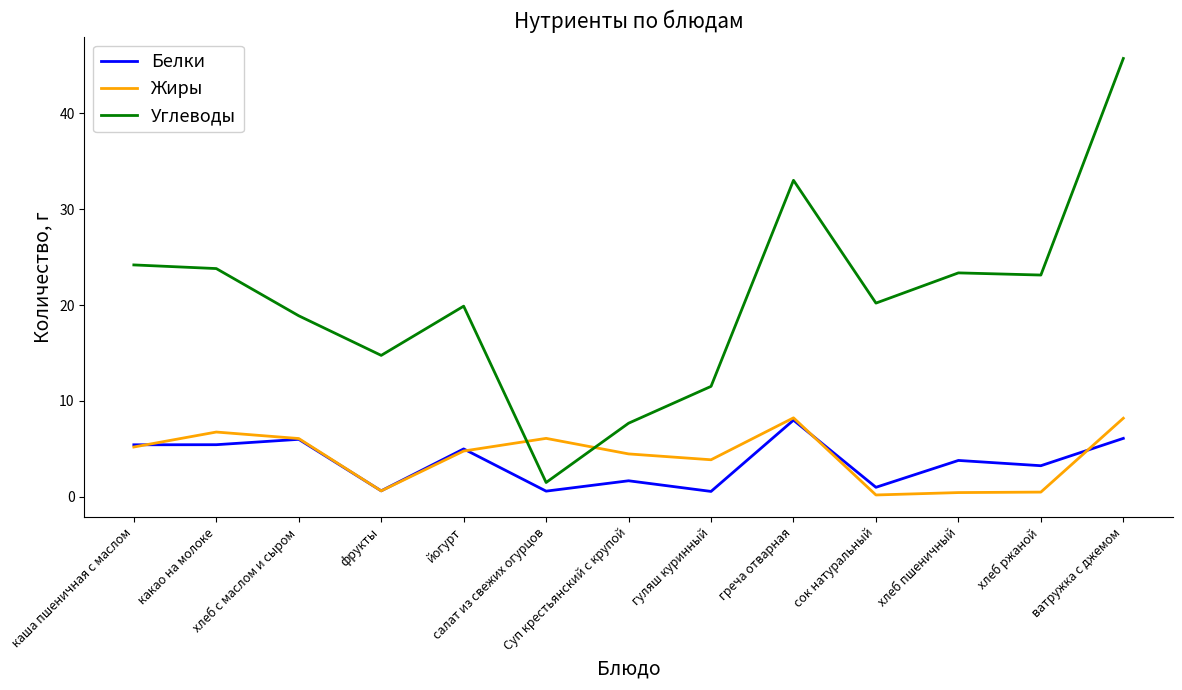

True or false: Углеводы and Жиры intersect in this chart.

True